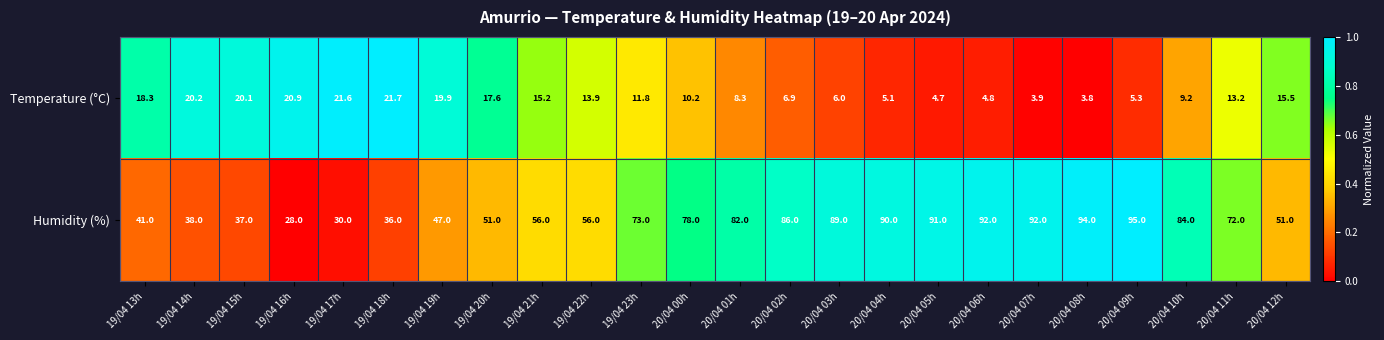

What is the difference between the Temperature (°C) values at 19/04 17h and 19/04 14h?

1.4